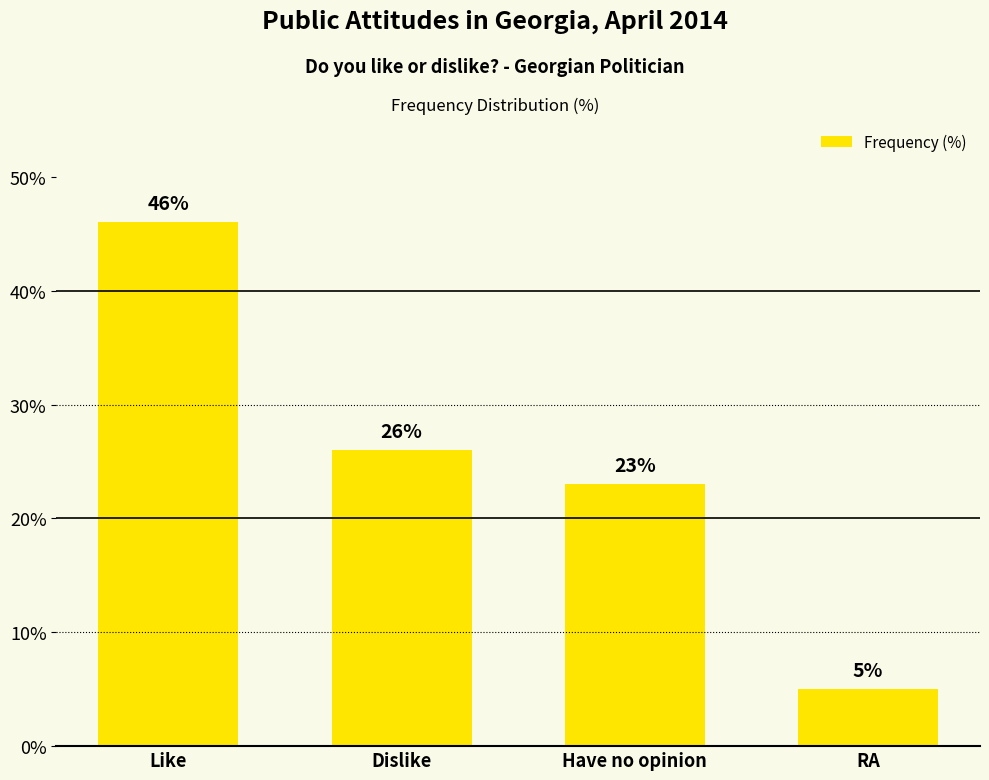

Does the chart contain any negative values?

No